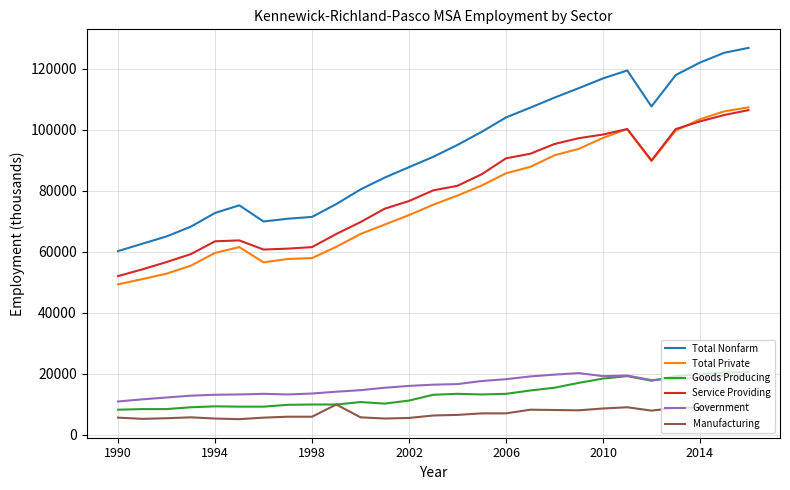

What is the minimum value shown in the chart?

5100